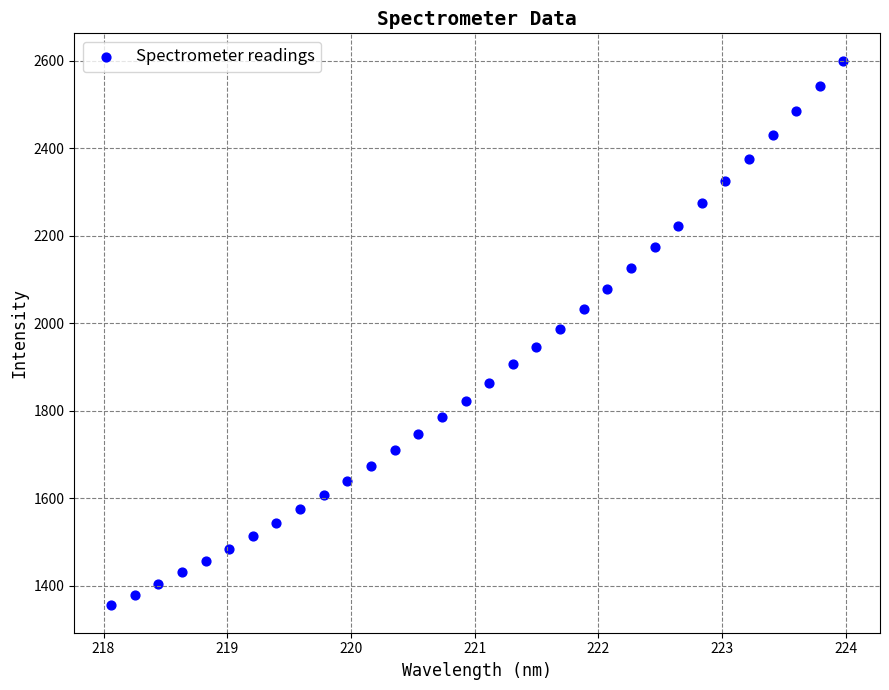

What is the range of X values (max minus min)?

5.9